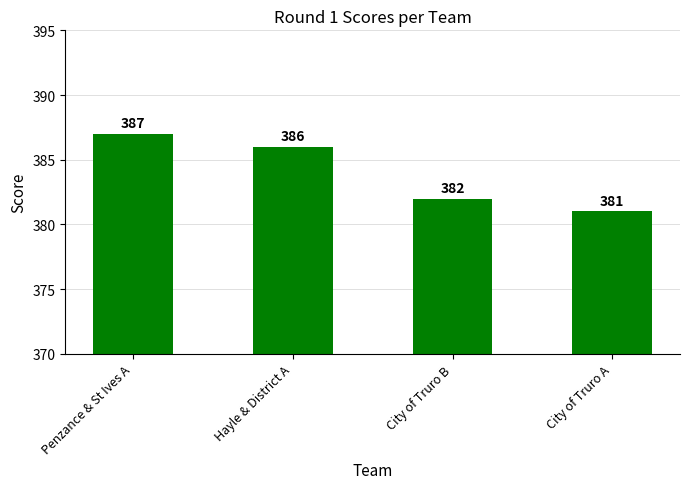

Where does the data first go above 386?

Penzance & St Ives A